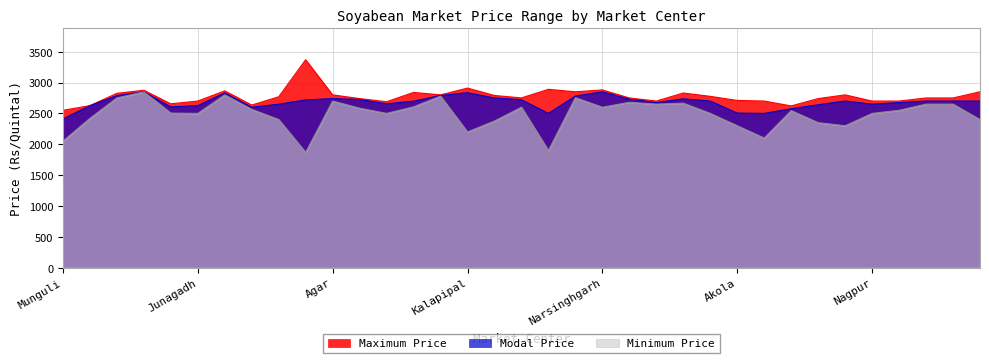

True or false: Minimum Price and Modal Price intersect in this chart.

False